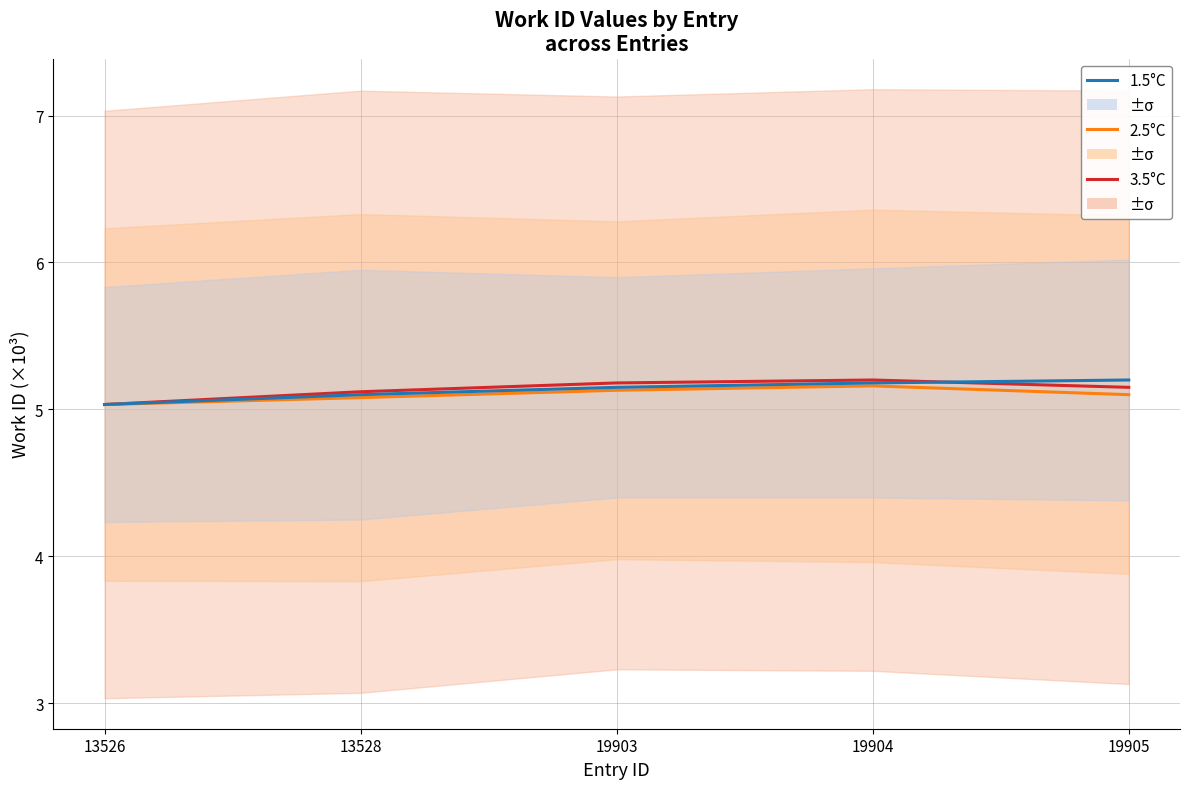

Does the chart display data point markers on the line(s)?

No